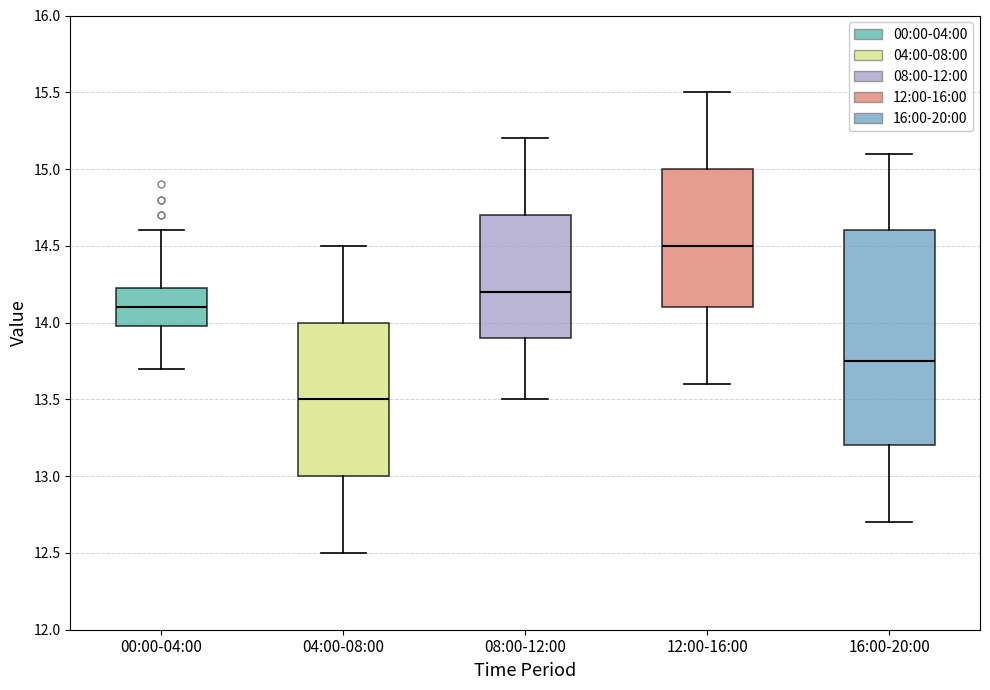

Where is the lower edge of the box for 04:00-08:00 on the y-axis? The values are not printed on the chart, so give them approximately, as read against the axis.

13.00